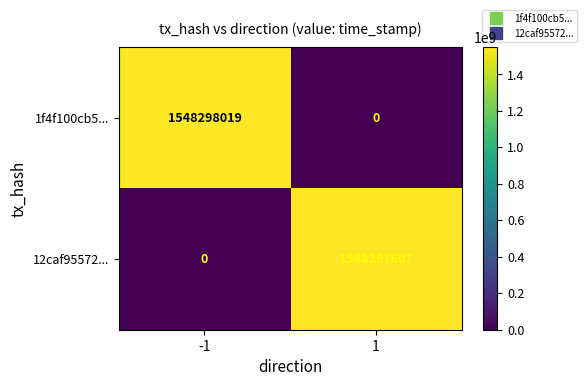

List the series in order of their peak value, highest first.

1f4f100cb5..., 12caf95572...